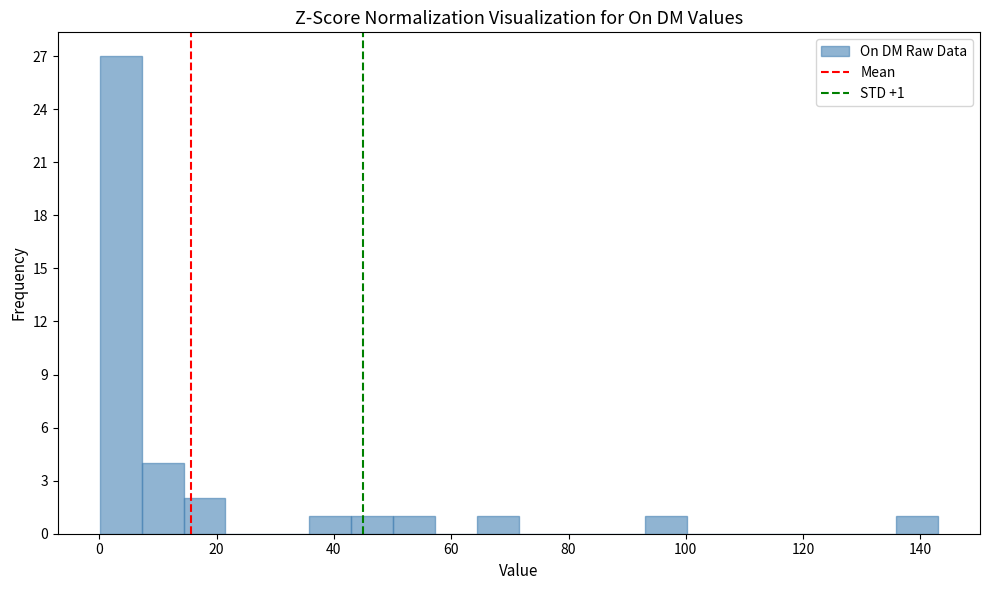

Read against the x-axis, roughly where is the centre of the tallest bar?

4